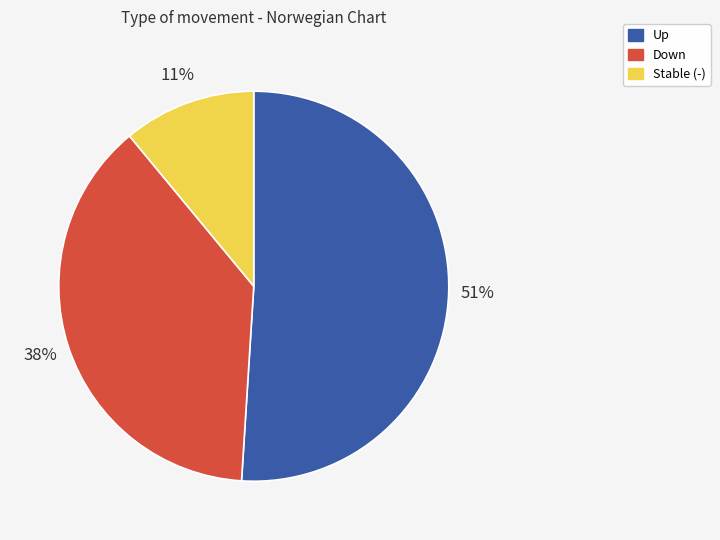

To the nearest percent, what is the difference between the largest and smallest slice percentages?

40%